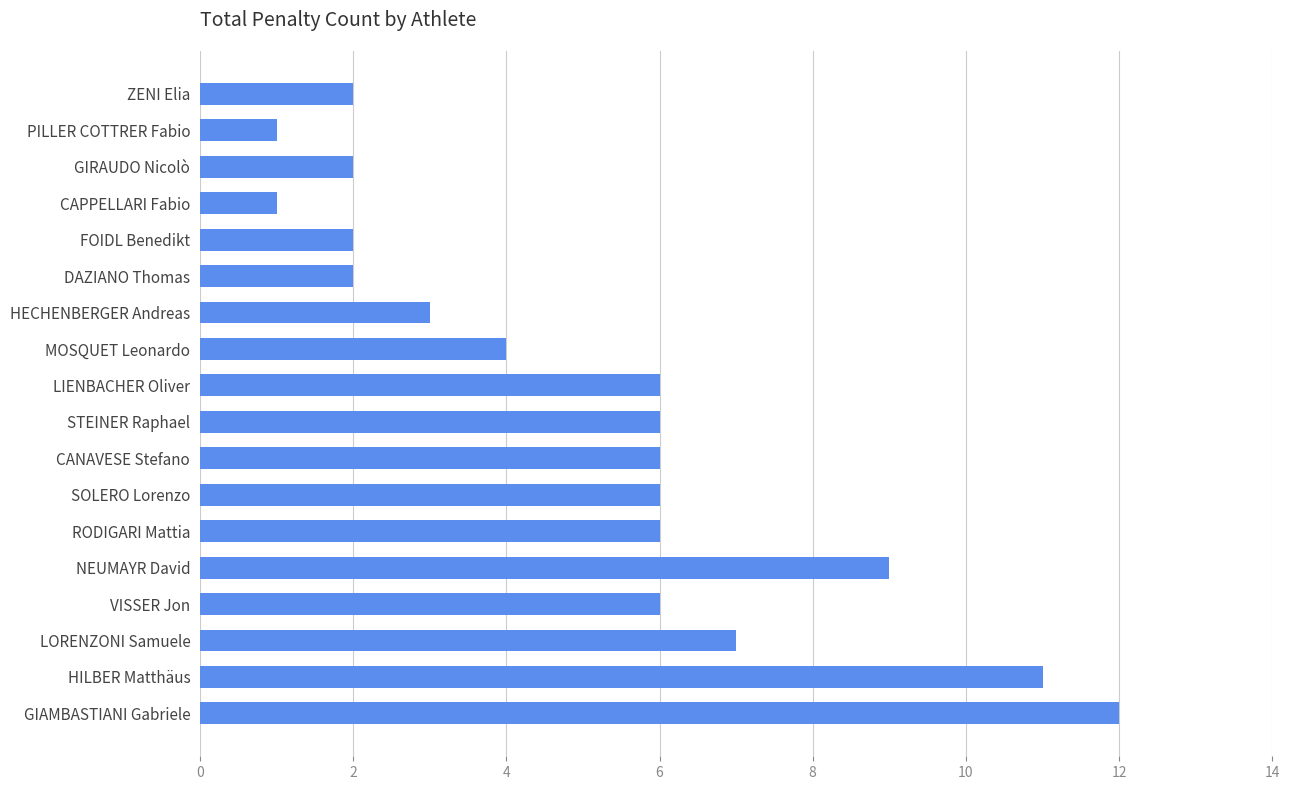

What is the maximum value shown in the chart?

12